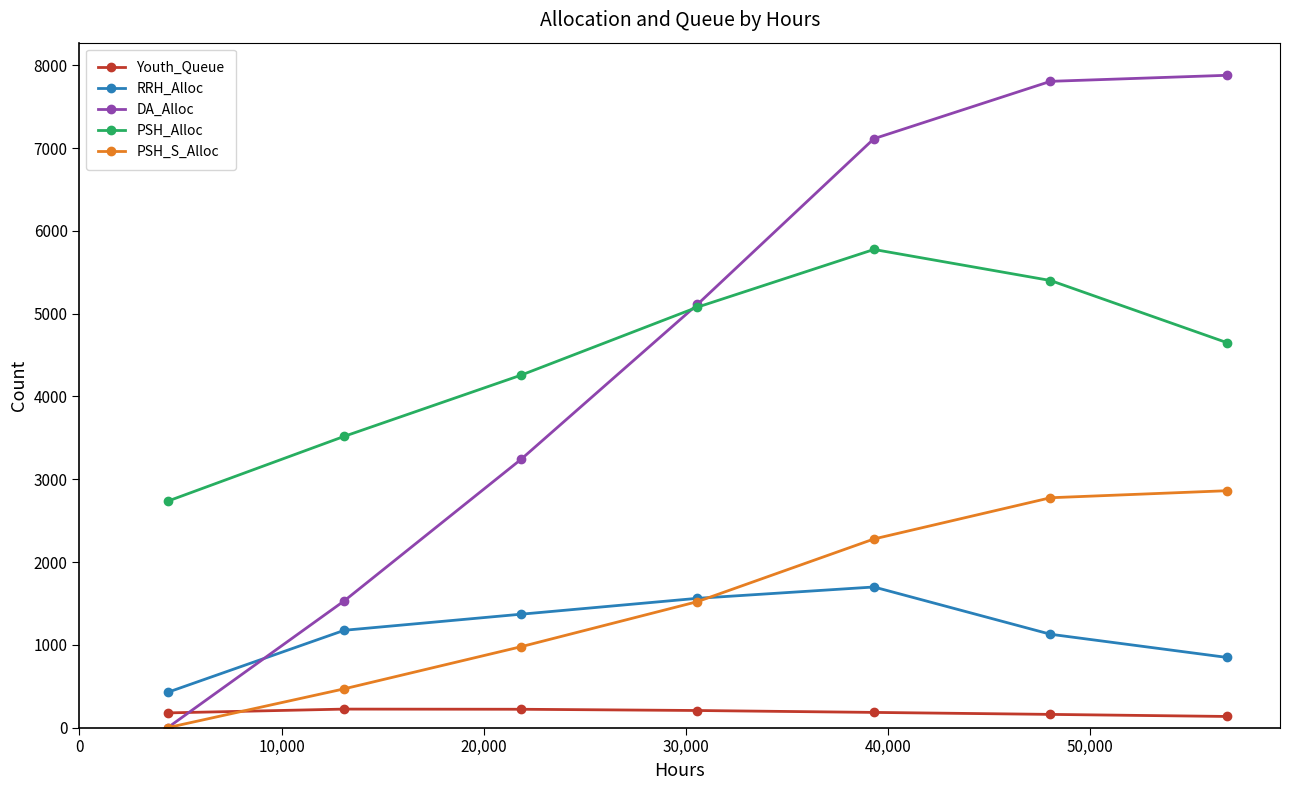

Which series has the largest range (max minus min)?

DA_Alloc